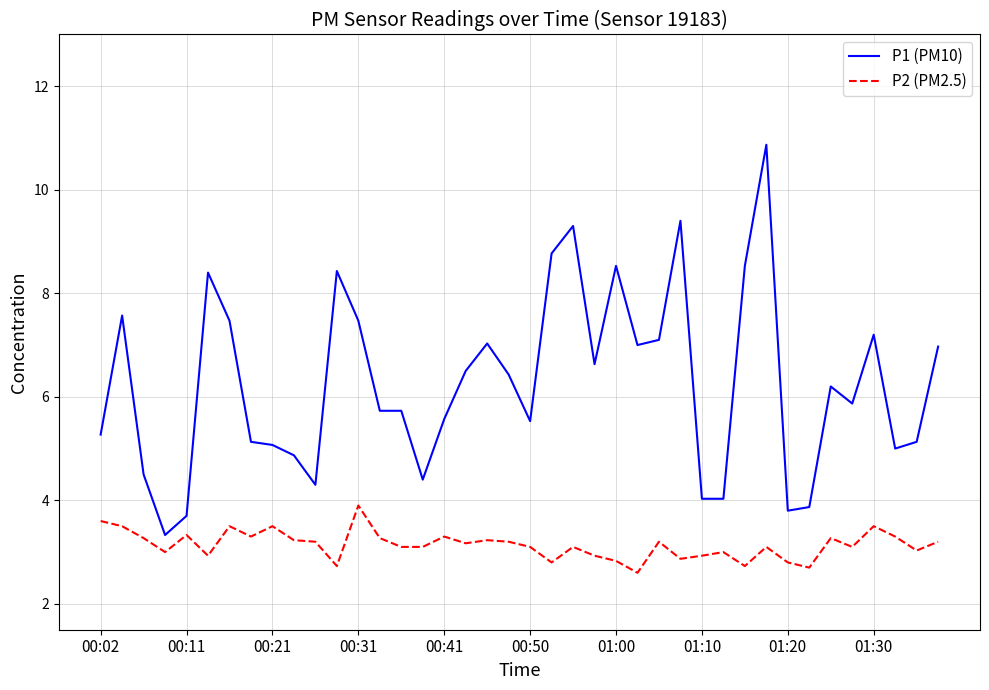

Which series has the largest range (max minus min)?

P1 (PM10)